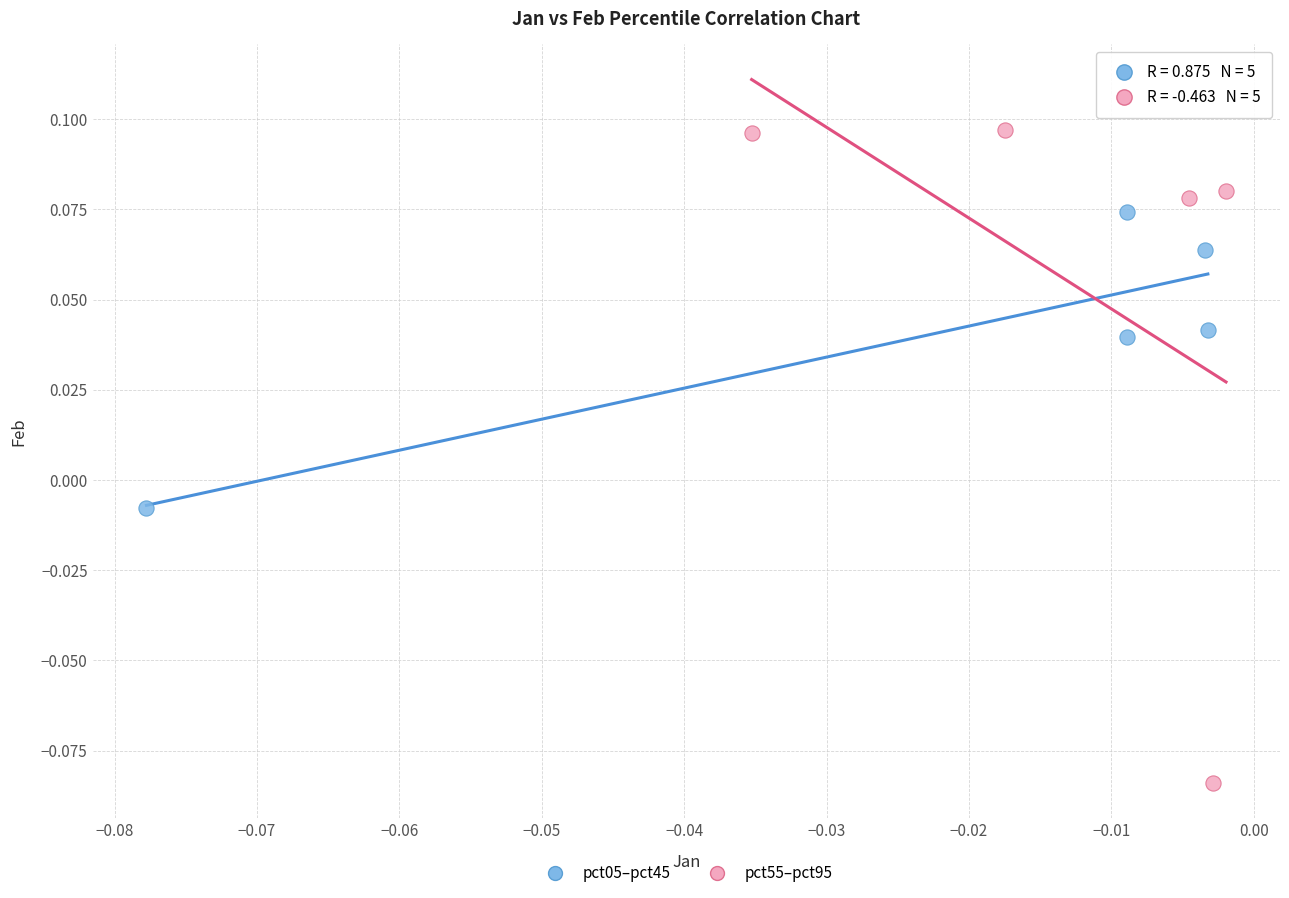

Which series has the largest Y range (max minus min)?

pct55–pct95